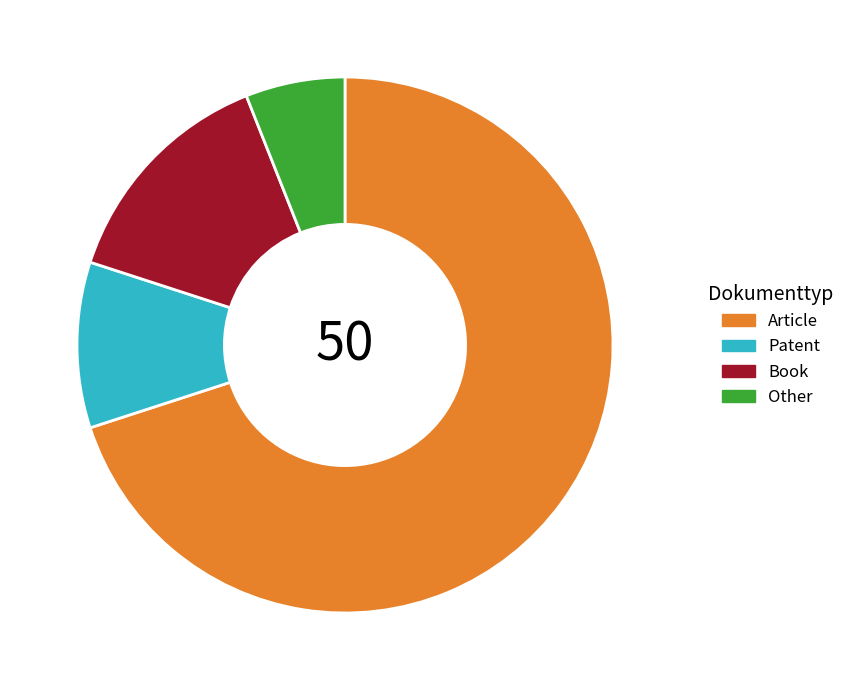

What is the largest slice in the pie chart?

Article